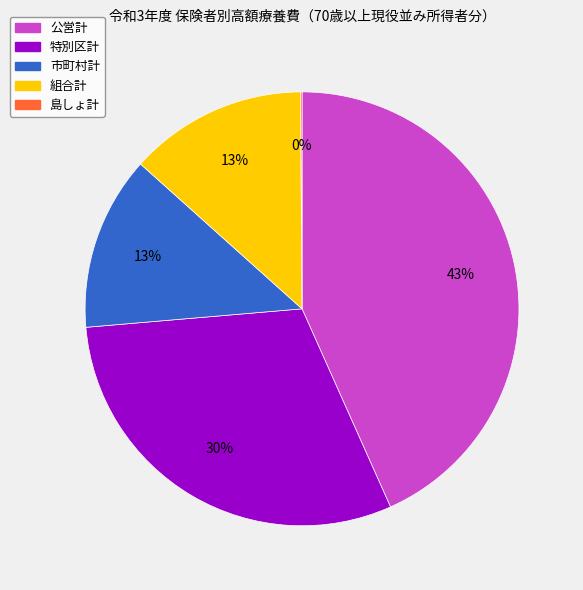

Does any single category account for the majority?

No